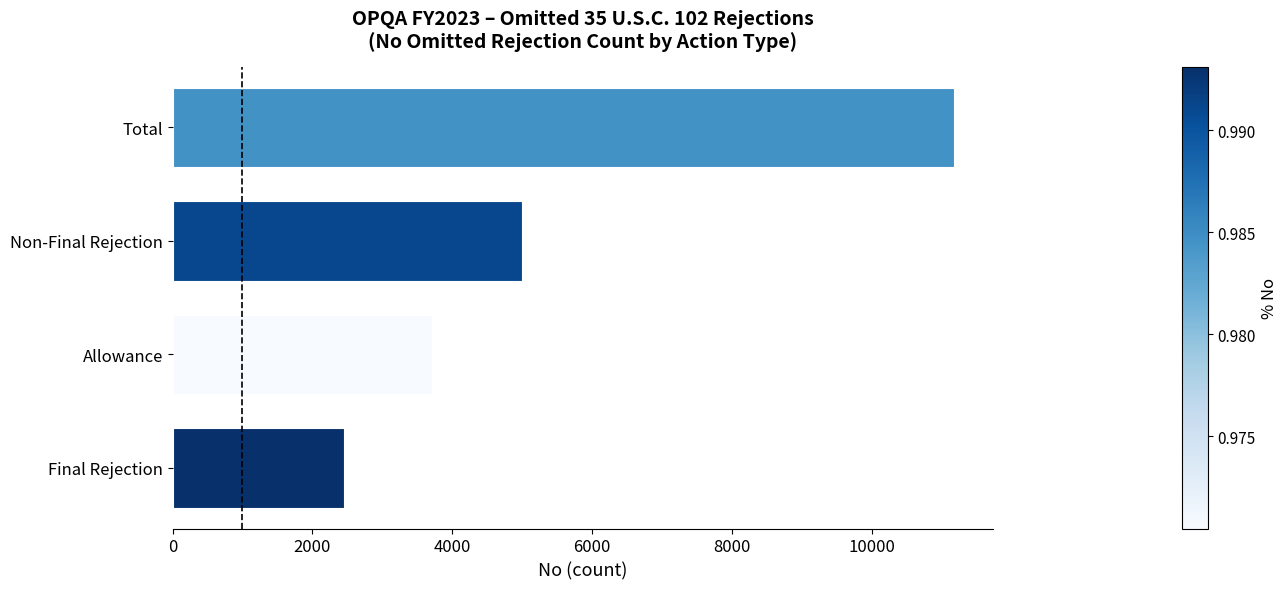

At which label is the value closest to 6814?

Non-Final Rejection